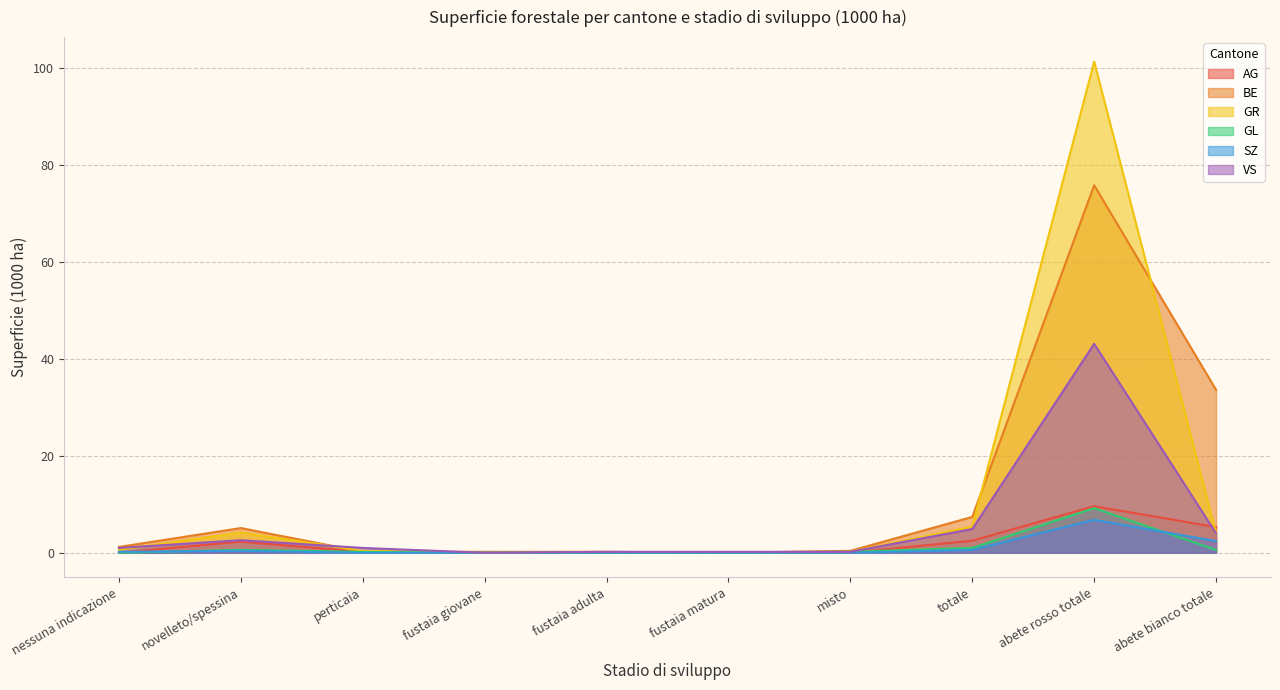

At which label does AG reach its peak?

abete rosso totale